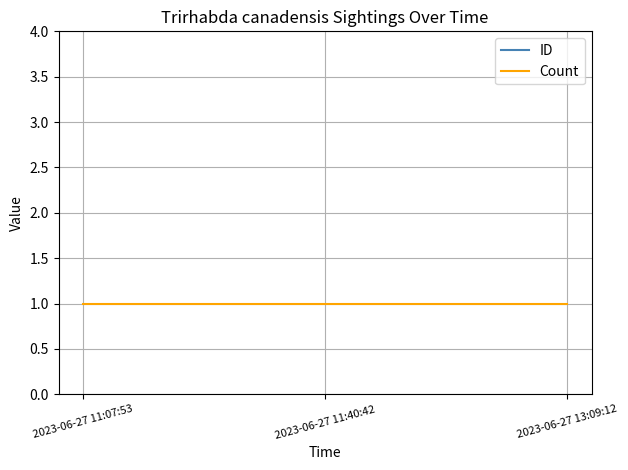

Which category has the highest value in the ID series?

2023-06-27 13:09:12